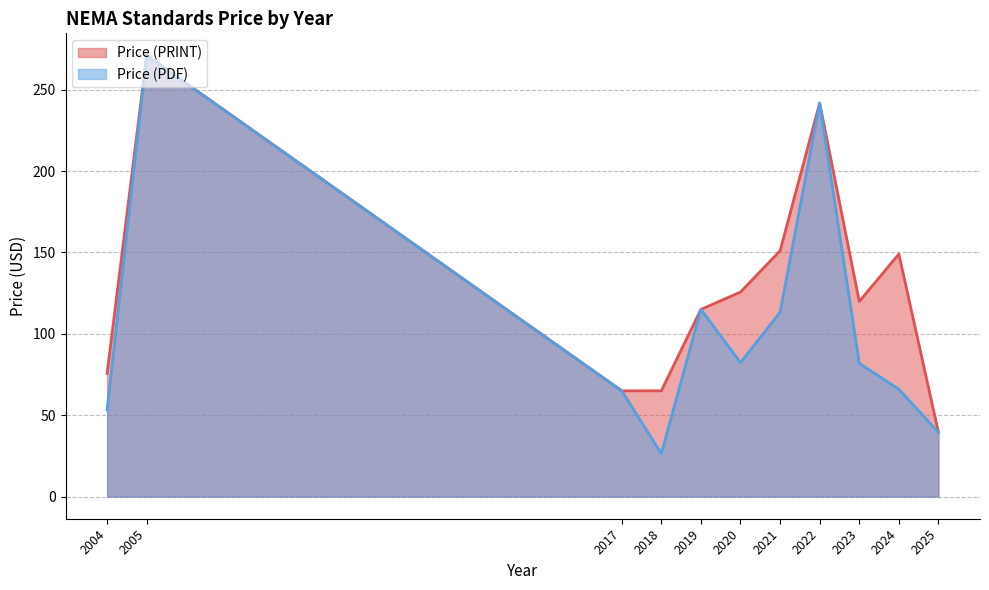

The Price (PDF) series shows 115 at 2019. True or false?

True